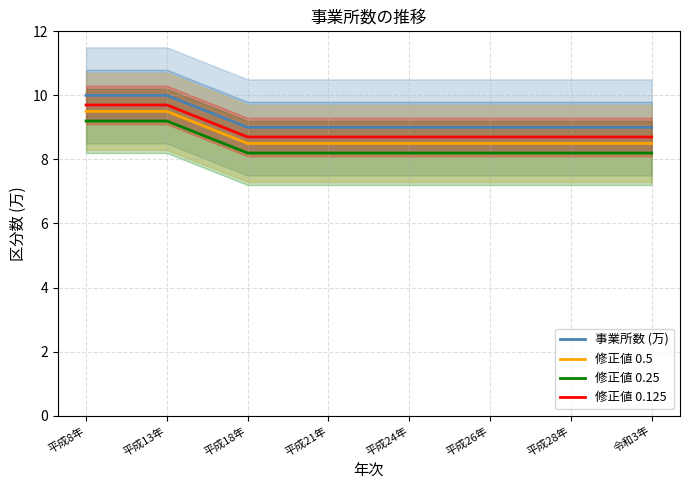

True or false: 事業所数 (万) has more than 1 points higher than both neighbors.

False